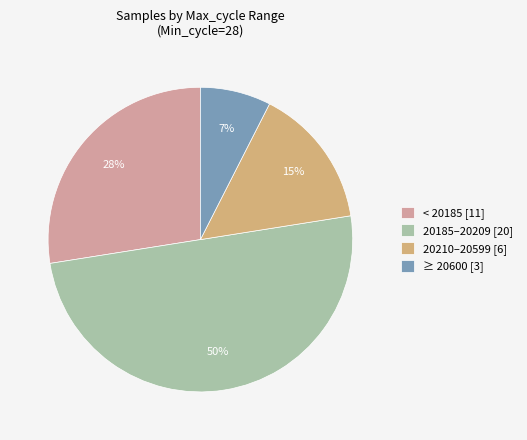

What is the majority slice?

20185–20209 [20]